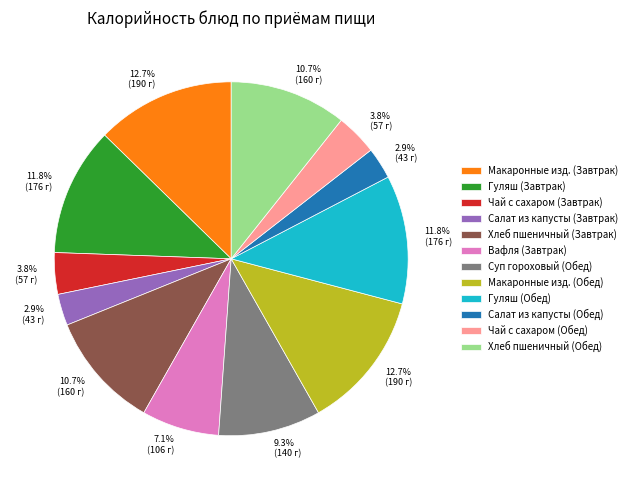

To the nearest percent, what portion does Салат из капусты (Обед) represent?

3%